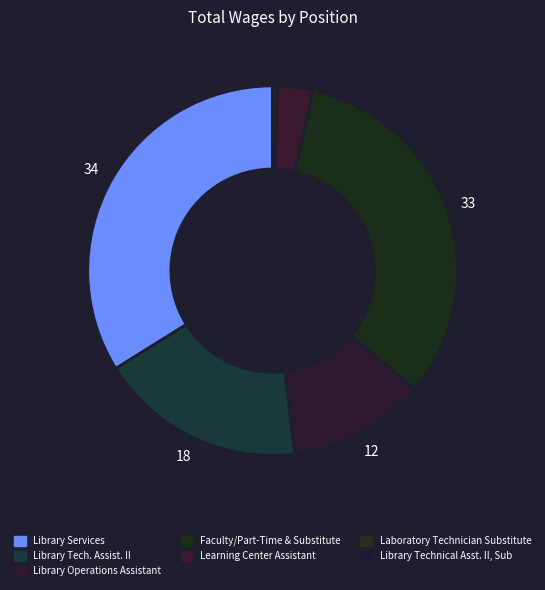

What percentage is the Learning Center Assistant slice, to the nearest percent?

3%